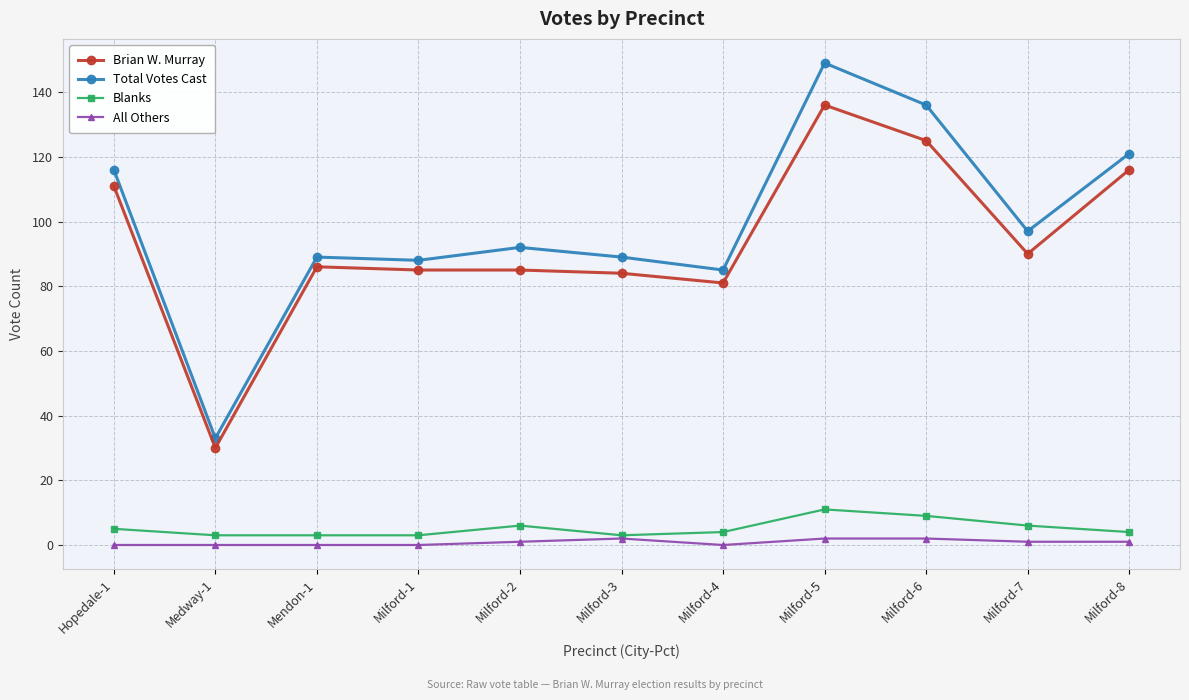

Where is the first local minimum for Total Votes Cast?

Medway-1